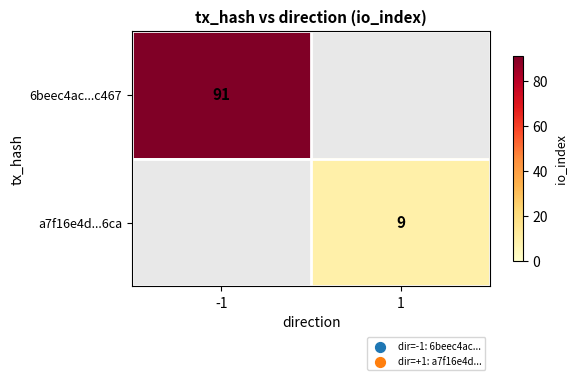

The value of 6beec4ac...c467 at -1 is 91. True or false?

True